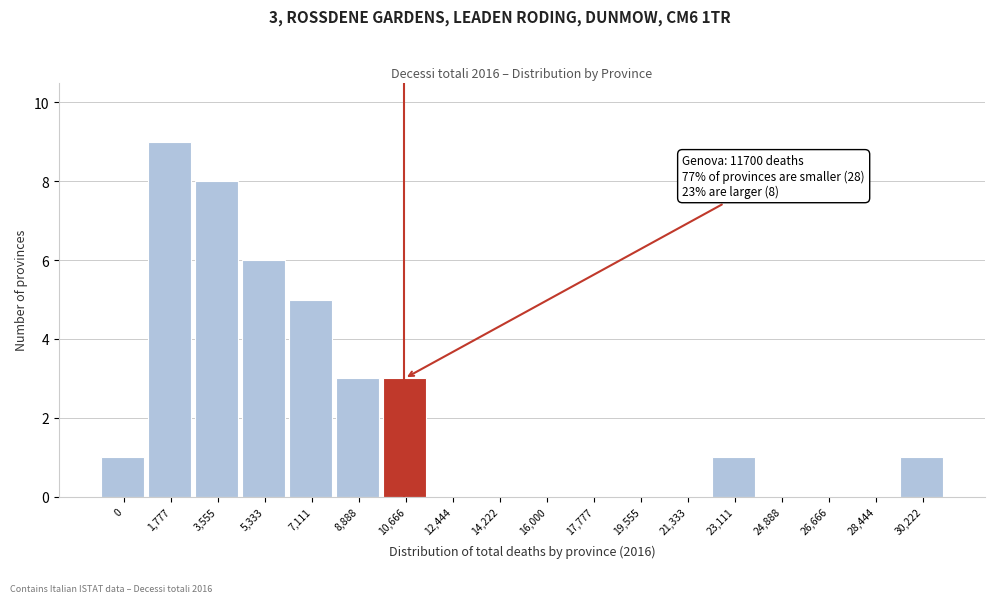

Reading left to right, transcribe all the data shown in this chart.

0=1	1,777=9	3,555=8	5,333=6	7,111=5	8,888=3	10,666=3	12,444=0	14,222=0	16,000=0	17,777=0	19,555=0	21,333=0	23,111=1	24,888=0	26,666=0	28,444=0	30,222=1